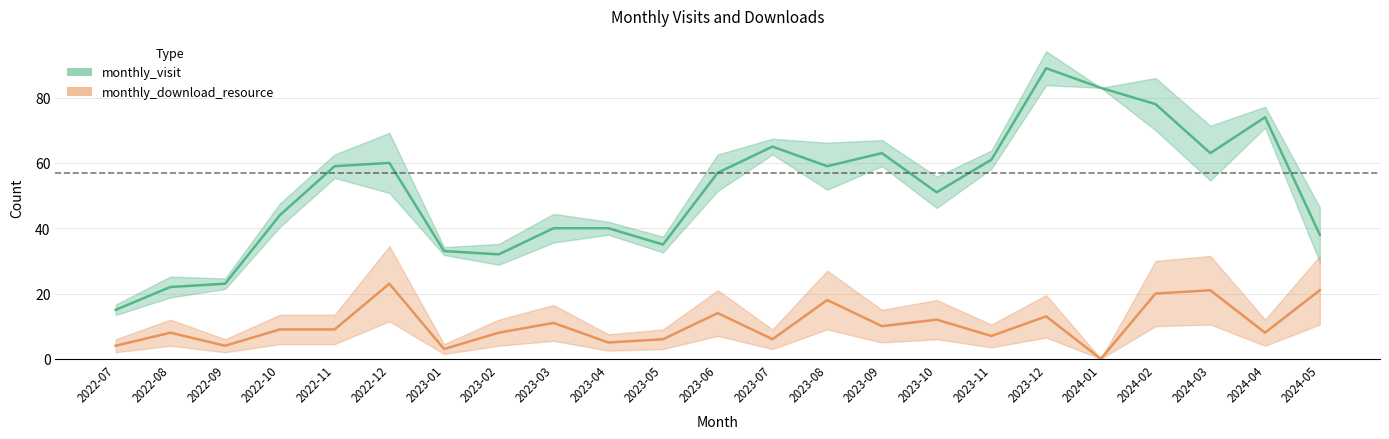

What position from the left is 2022-11?

5